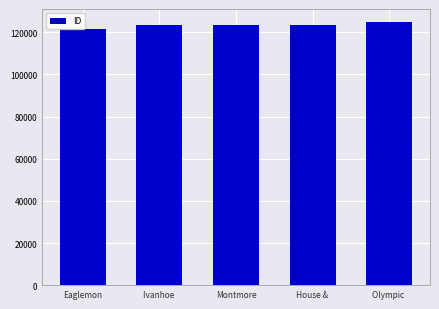

How many categories are shown in the chart?

5